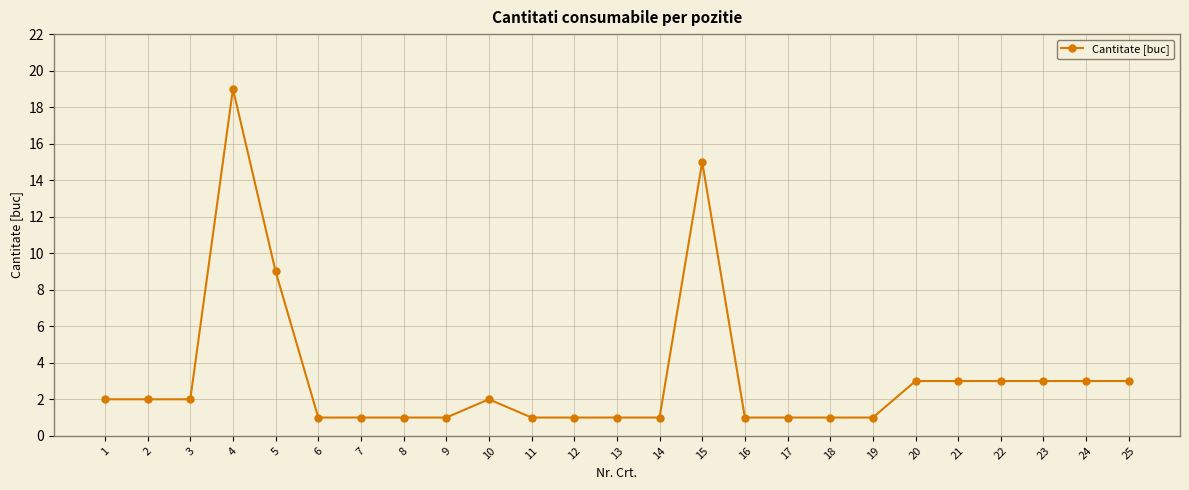

Is this an area chart (filled region under the line)?

No